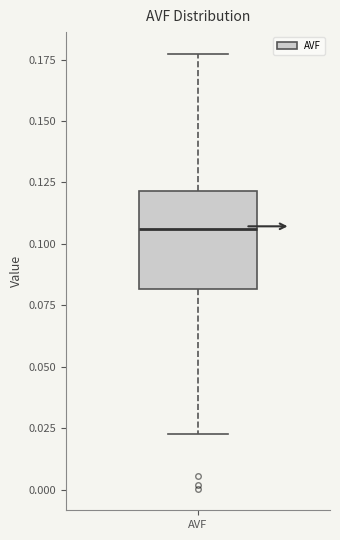

Transcribe this box plot: give where the median line is, the range the box spans, and where the two whiskers end, as read against the y-axis. The values are not printed on the chart, so give them approximately, as read against the axis.

median 0.105, box 0.080 to 0.120, whiskers 0.025 to 0.175